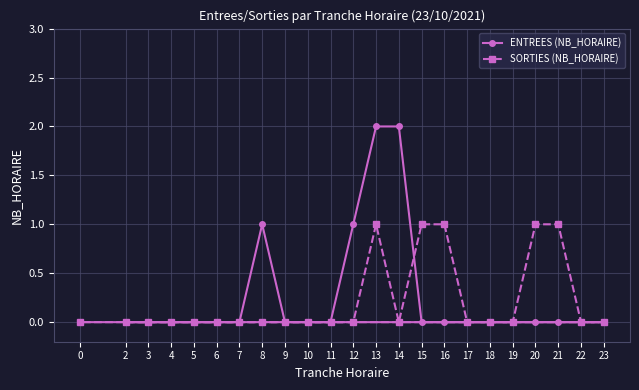

Which category has the lowest value in the ENTREES (NB_HORAIRE) series?

2